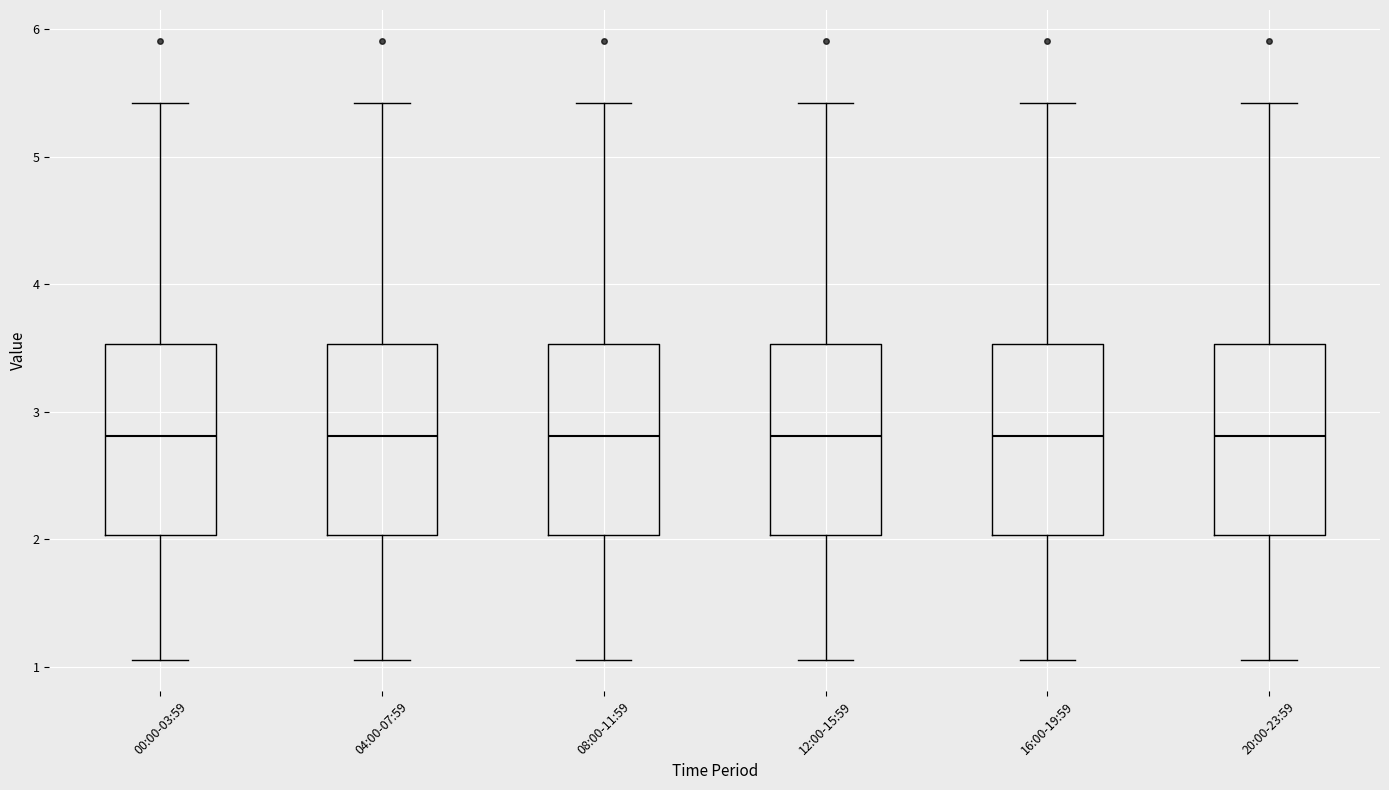

Reading left to right, transcribe this box plot: for each box, give where its median line is, the range the box spans, and where its two whiskers end, as read against the y-axis. The values are not printed on the chart, so give them approximately, as read against the axis.

00:00-03:59: median 2.8, box 2.0 to 3.5, whiskers 1.1 to 5.4
04:00-07:59: median 2.8, box 2.0 to 3.5, whiskers 1.1 to 5.4
08:00-11:59: median 2.8, box 2.0 to 3.5, whiskers 1.1 to 5.4
12:00-15:59: median 2.8, box 2.0 to 3.5, whiskers 1.1 to 5.4
16:00-19:59: median 2.8, box 2.0 to 3.5, whiskers 1.1 to 5.4
20:00-23:59: median 2.8, box 2.0 to 3.5, whiskers 1.1 to 5.4